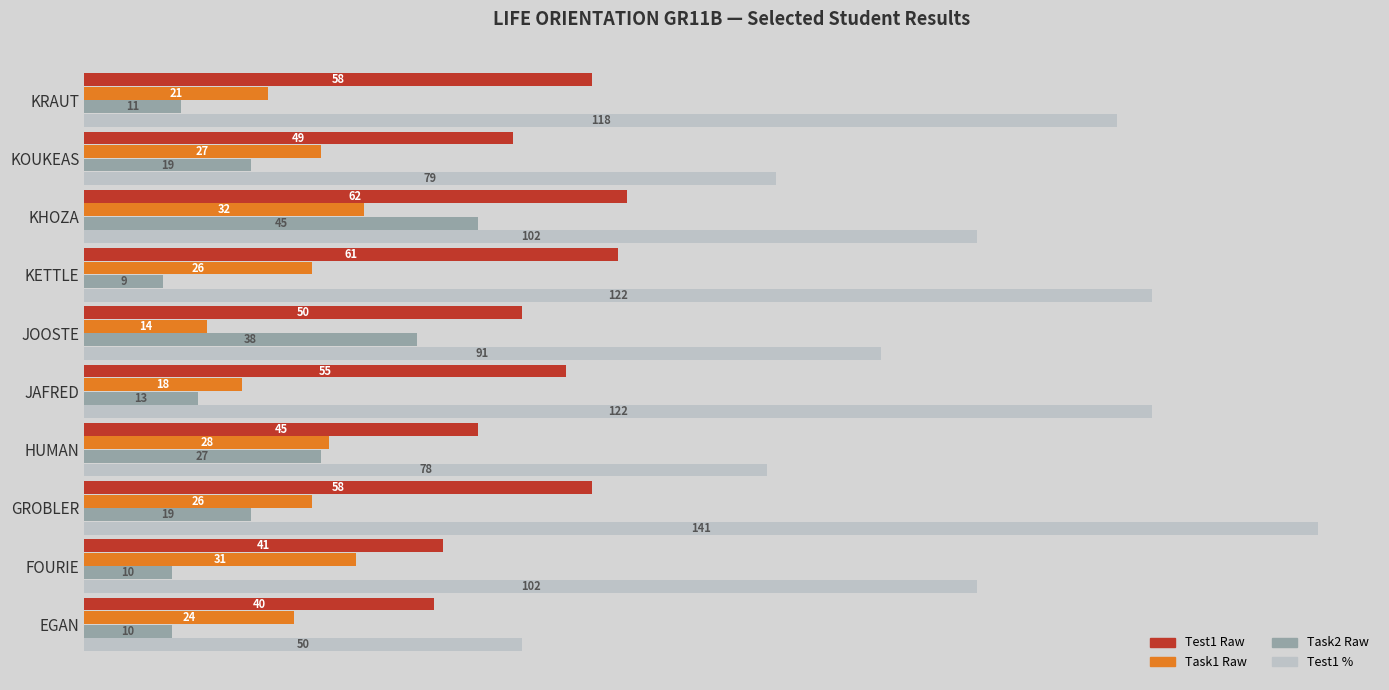

What is the difference between the maximum and minimum values in the Task1 Raw series?

18